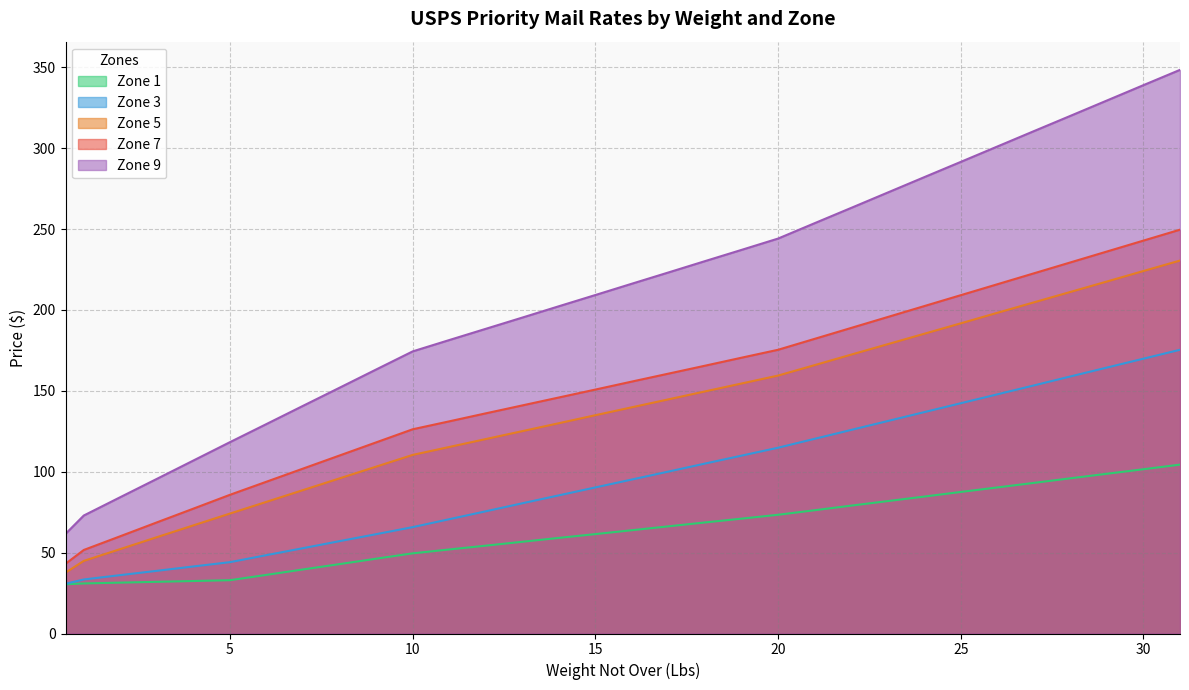

True or false: Zone 1 has more than 2 interior local peaks.

False